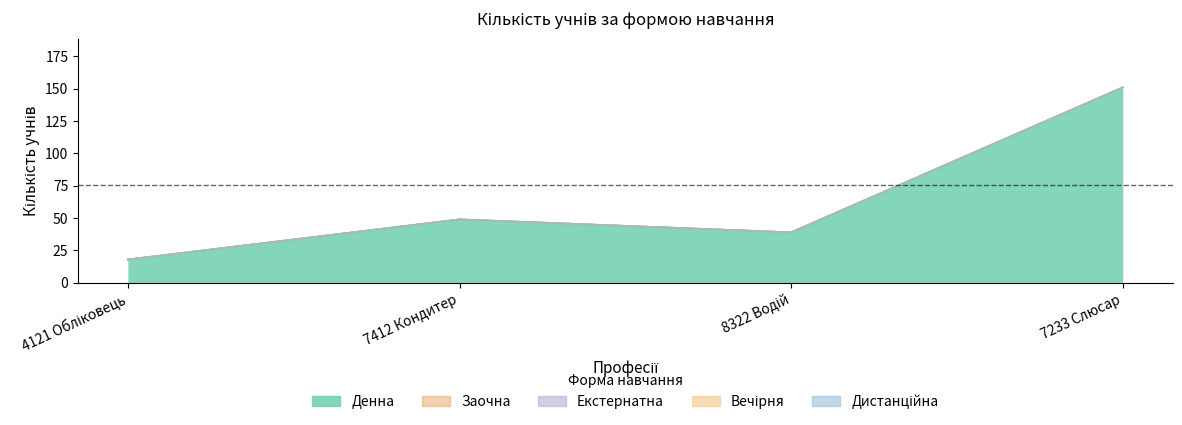

Reading right to left, extract all data points from this chart.

Денна: 7233 Слюсар=151	8322 Водій=39	7412 Кондитер=49	4121 Обліковець=18
Заочна: 7233 Слюсар=0	8322 Водій=0	7412 Кондитер=0	4121 Обліковець=0
Екстернатна: 7233 Слюсар=0	8322 Водій=0	7412 Кондитер=0	4121 Обліковець=0
Вечірня: 7233 Слюсар=0	8322 Водій=0	7412 Кондитер=0	4121 Обліковець=0
Дистанційна: 7233 Слюсар=0	8322 Водій=0	7412 Кондитер=0	4121 Обліковець=0